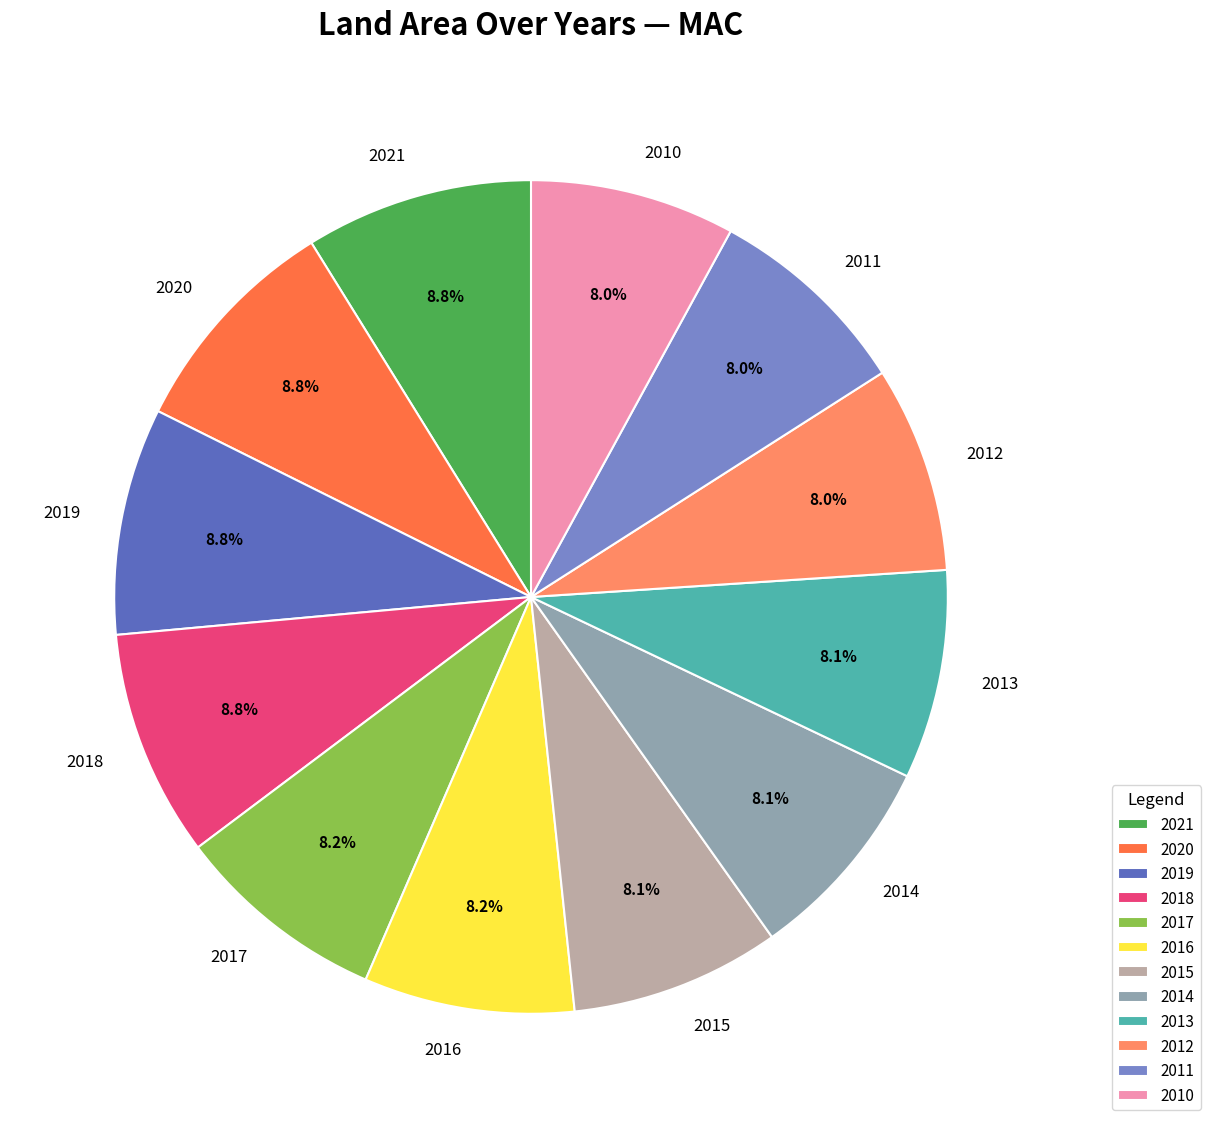

What percentage do 2016 and 2014 together represent?

16.3%